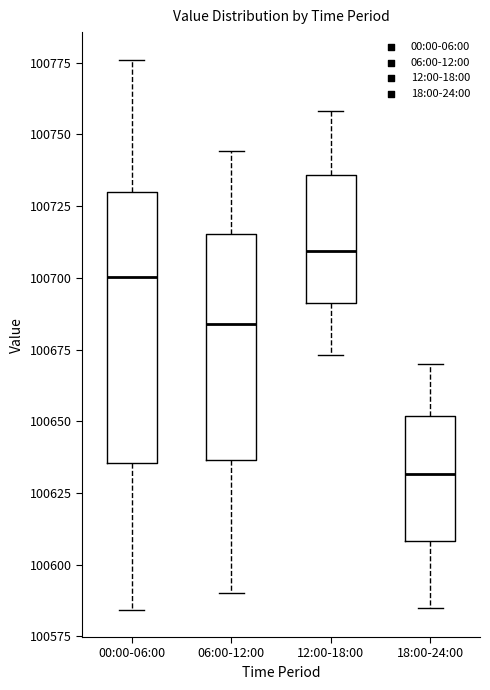

Which box's median line is the highest?

12:00-18:00